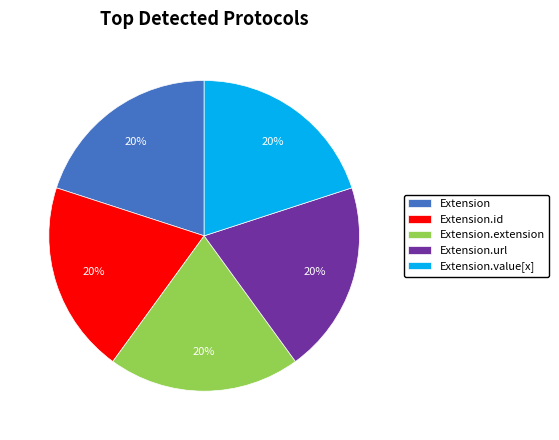

To the nearest percent, what is the difference between the largest and smallest slice percentages?

0%